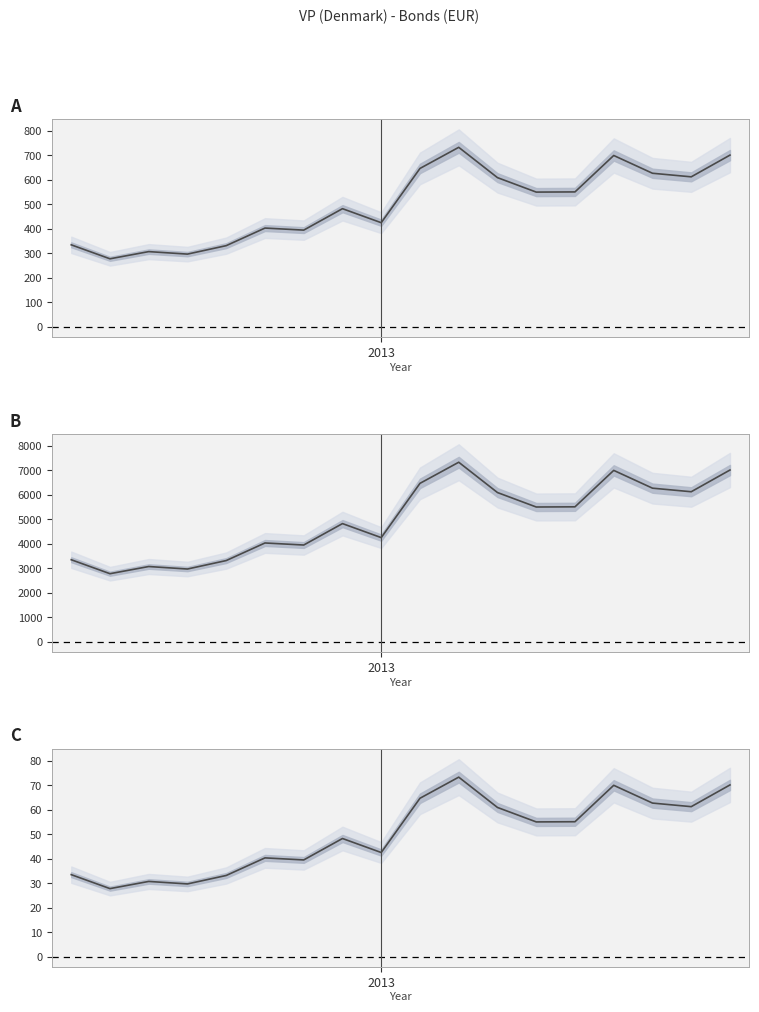

Does the chart have visible grid lines?

No